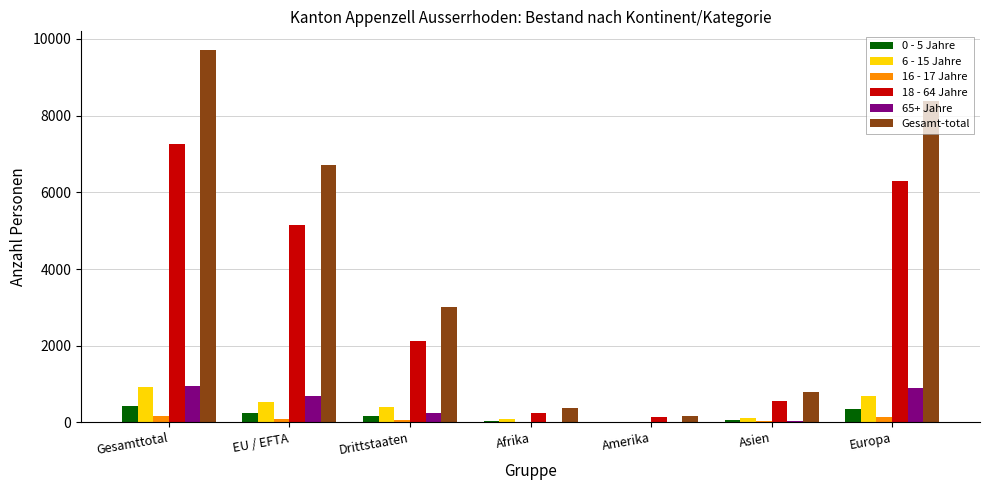

How many series are shown in this chart?

6